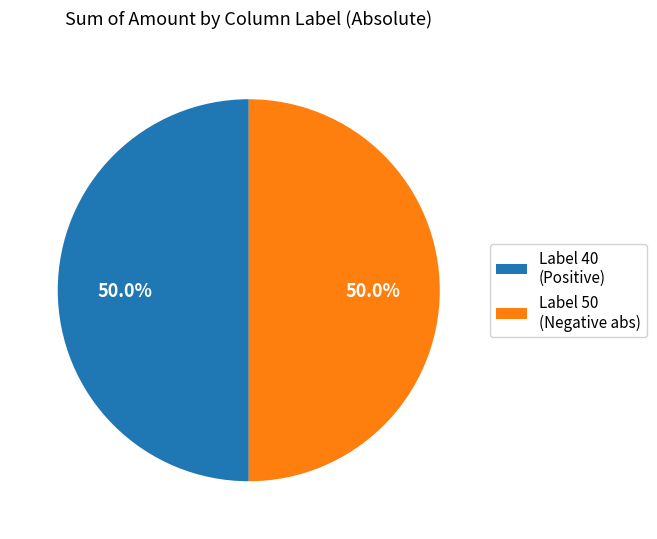

What is the ratio of the value at Label 40 (Positive) to the value at Label 50 (Negative abs)?

1.0